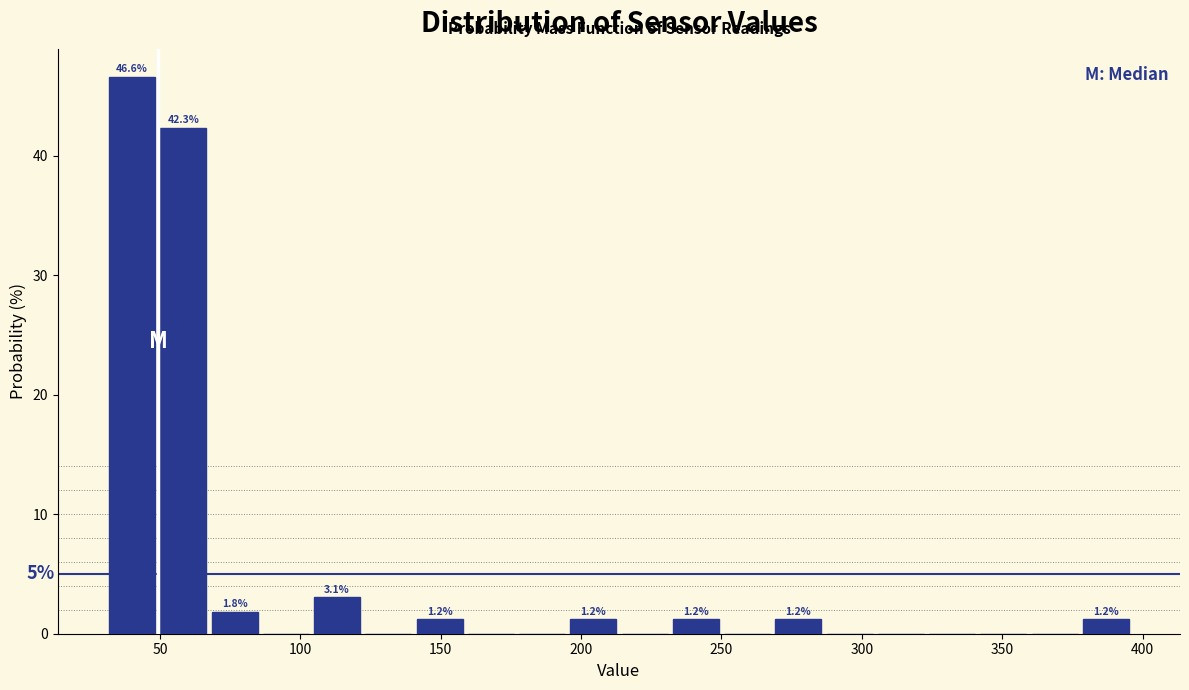

Around what value on the x-axis is the tallest bar? Give the approximate position of its centre, as read against the axis.

40